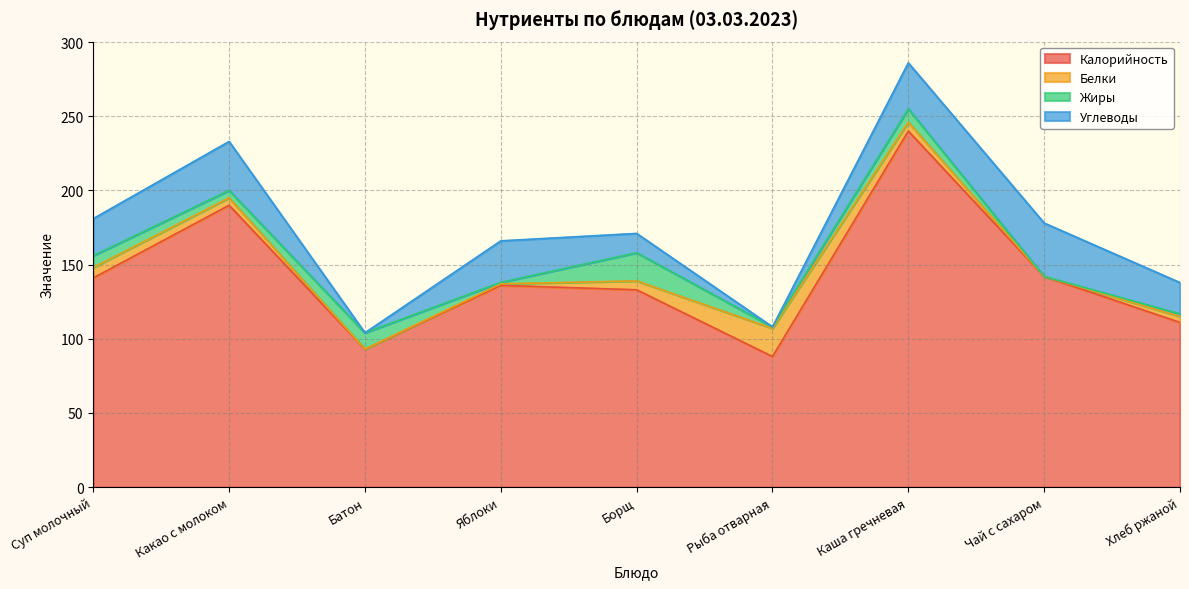

Between Чай с сахаром and Каша гречневая, which is larger?

Каша гречневая